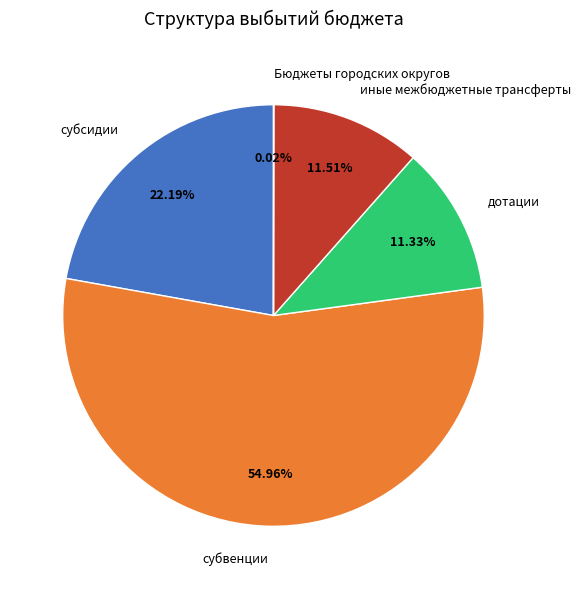

What is the largest slice in the pie chart?

субвенции